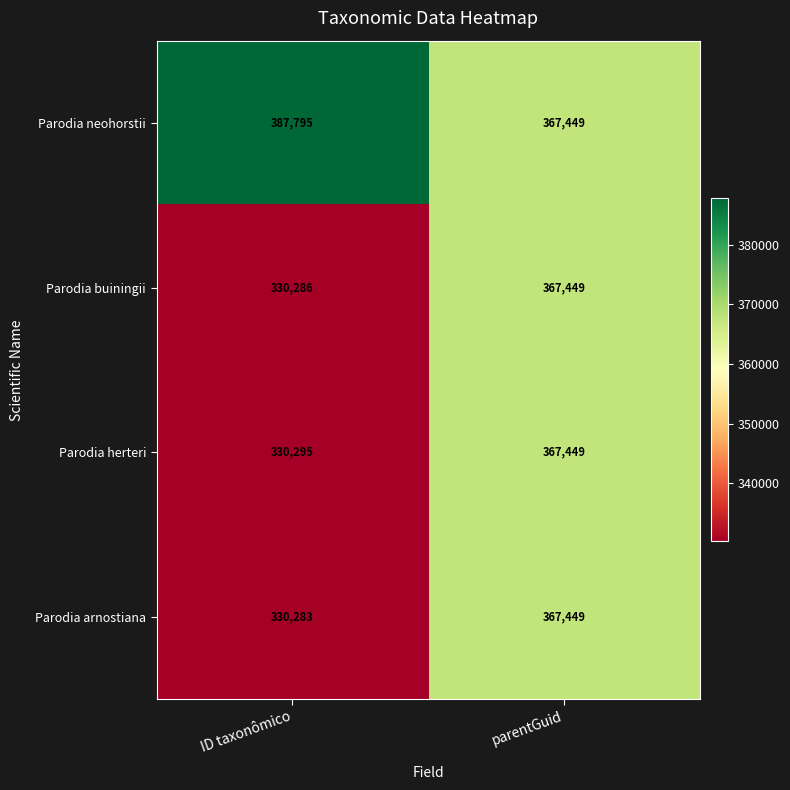

Count the number of categories in the chart.

2